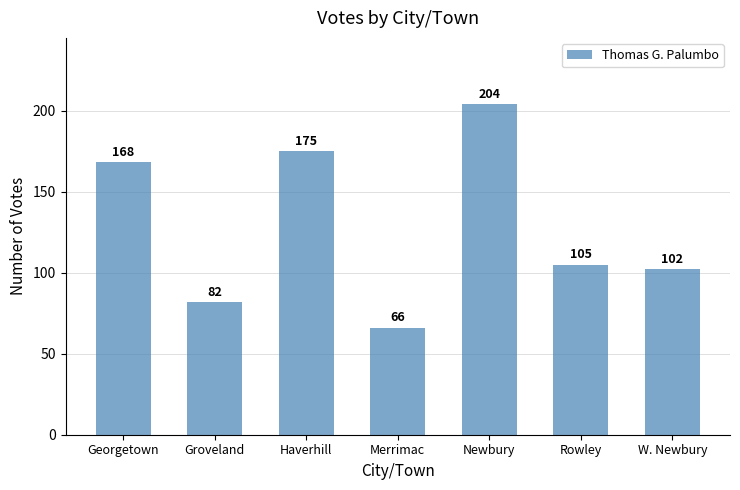

At which label is the value closest to 135?

Rowley